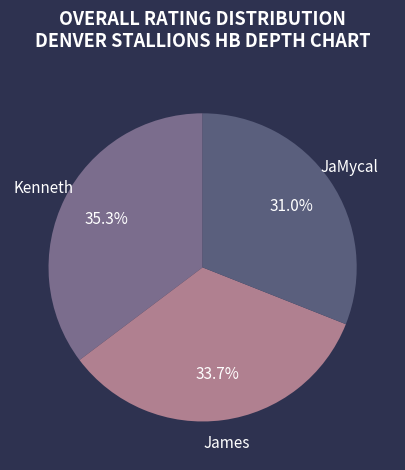

Which slice is the largest?

Kenneth